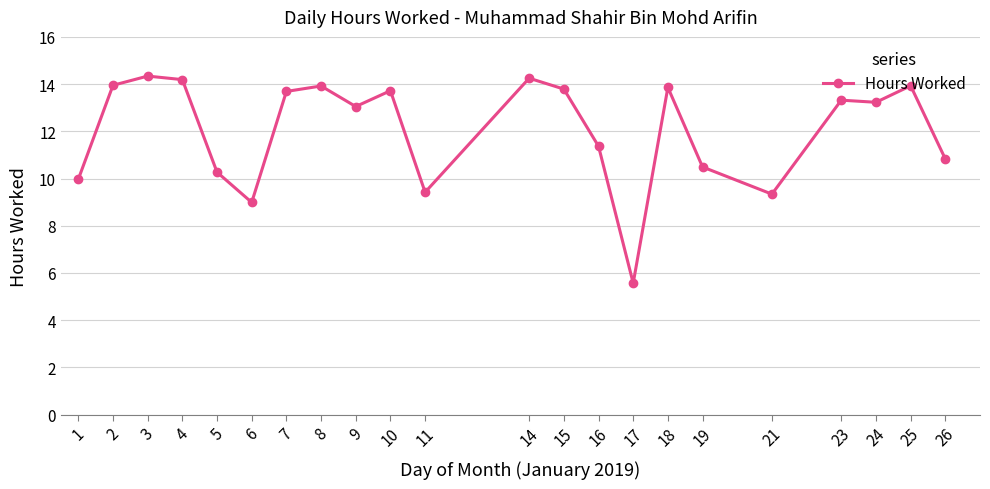

Does the chart have visible grid lines?

Yes